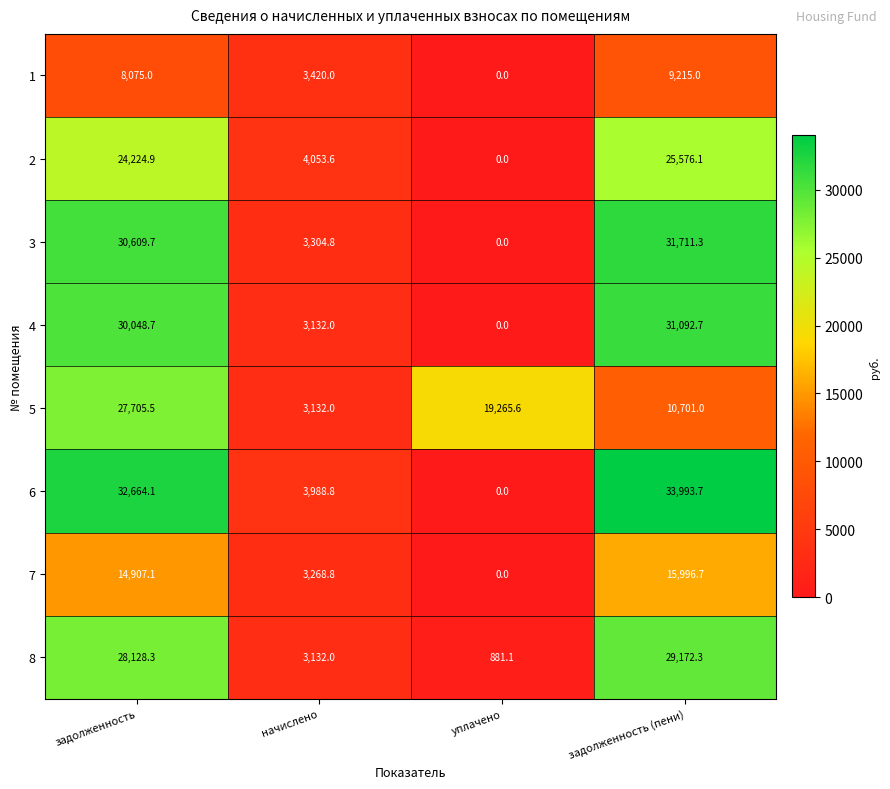

What is the difference between the maximum and minimum values in the 5 series?

24573.5